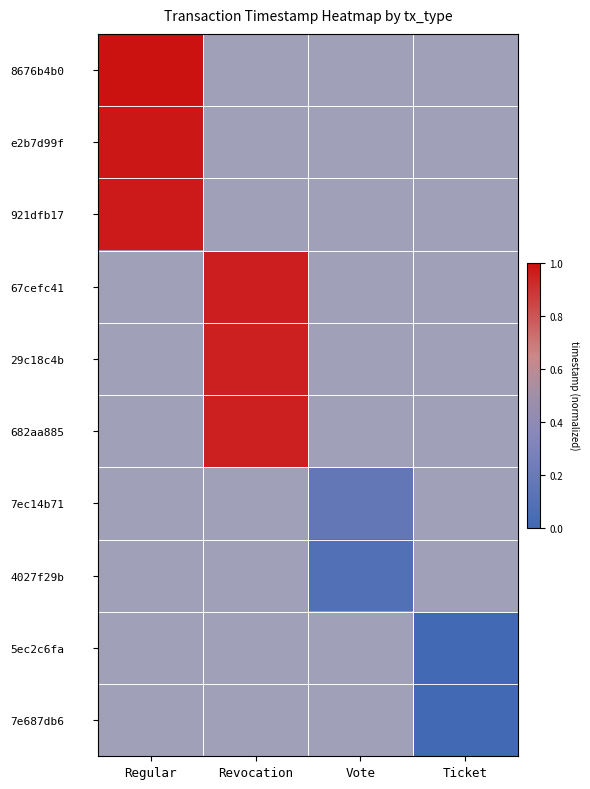

Reading right to left, list all the values displayed in this chart.

8676b4b0: Ticket=0.5	Vote=0.5	Revocation=0.5	Regular=1.0
e2b7d99f: Ticket=0.5	Vote=0.5	Revocation=0.5	Regular=1.0
921dfb17: Ticket=0.5	Vote=0.5	Revocation=0.5	Regular=1.0
67cefc41: Ticket=0.5	Vote=0.5	Revocation=1.0	Regular=0.5
29c18c4b: Ticket=0.5	Vote=0.5	Revocation=1.0	Regular=0.5
682aa885: Ticket=0.5	Vote=0.5	Revocation=1.0	Regular=0.5
7ec14b71: Ticket=0.5	Vote=0.2	Revocation=0.5	Regular=0.5
4027f29b: Ticket=0.5	Vote=0.1	Revocation=0.5	Regular=0.5
5ec2c6fa: Ticket=0.0	Vote=0.5	Revocation=0.5	Regular=0.5
7e687db6: Ticket=0.0	Vote=0.5	Revocation=0.5	Regular=0.5